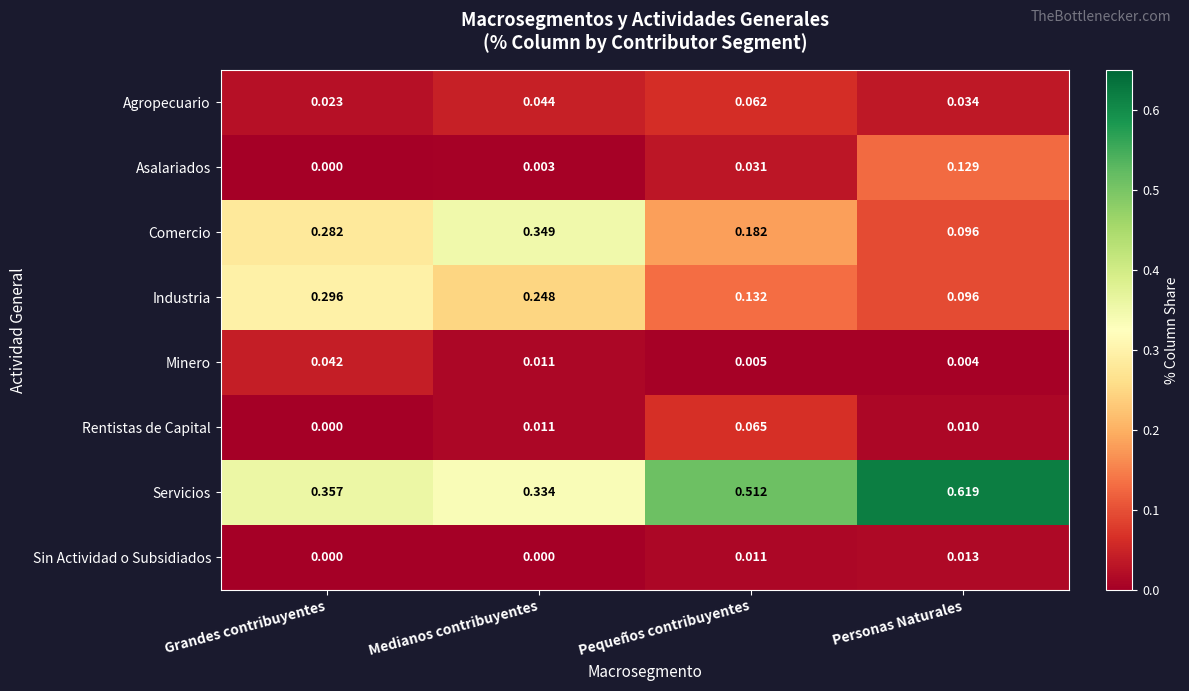

At which label does Agropecuario reach its peak?

Pequeños contribuyentes